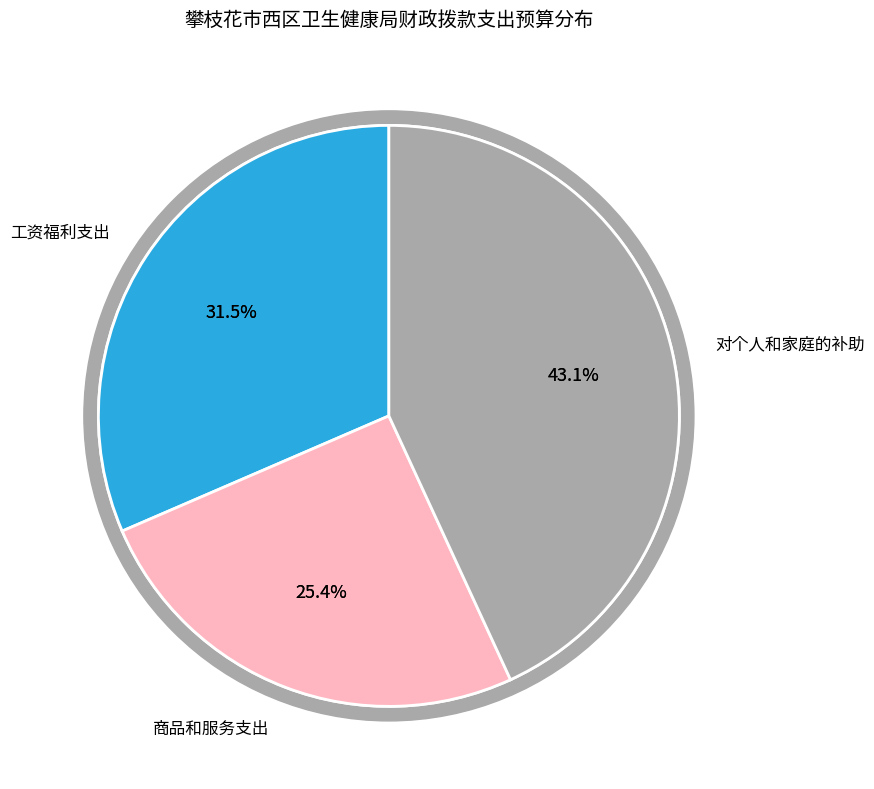

Approximately how many times larger is the value at 工资福利支出 compared to 商品和服务支出?

1.2